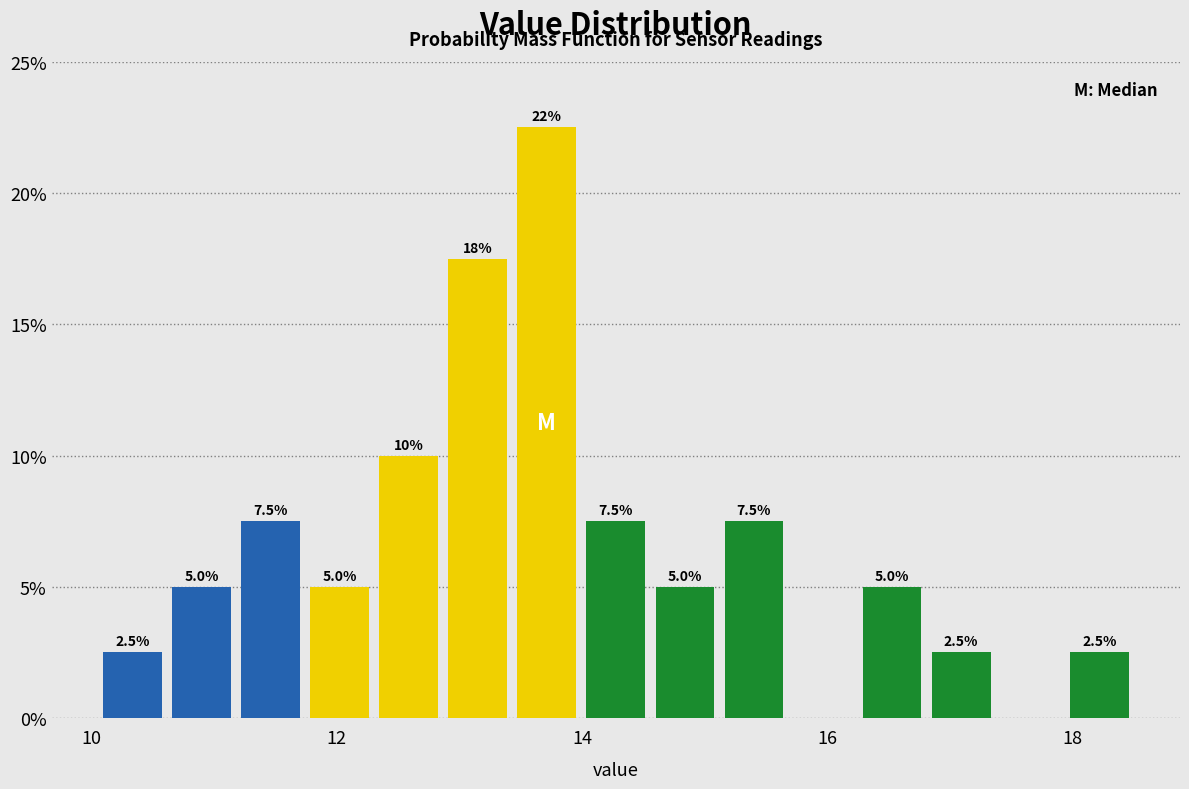

Around what value on the x-axis is the tallest bar? Give the approximate position of its centre, as read against the axis.

13.8